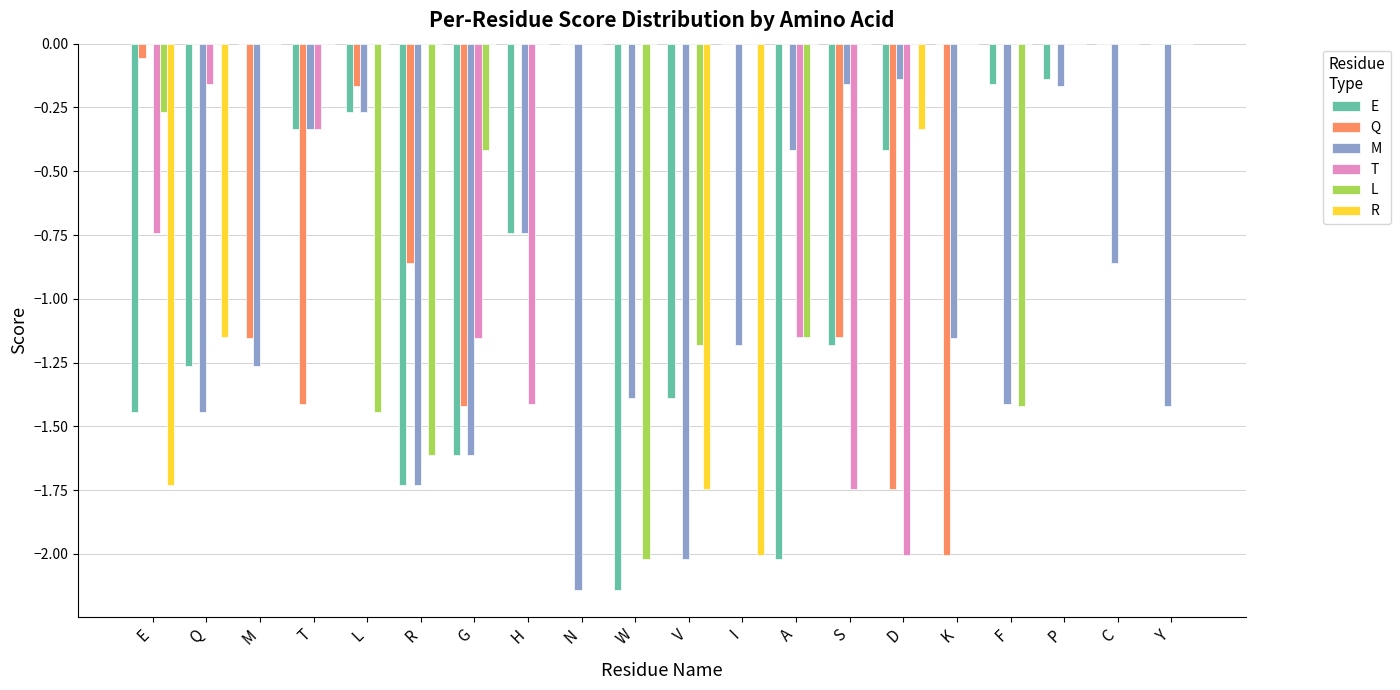

The Q series shows -2.0 at K. True or false?

True